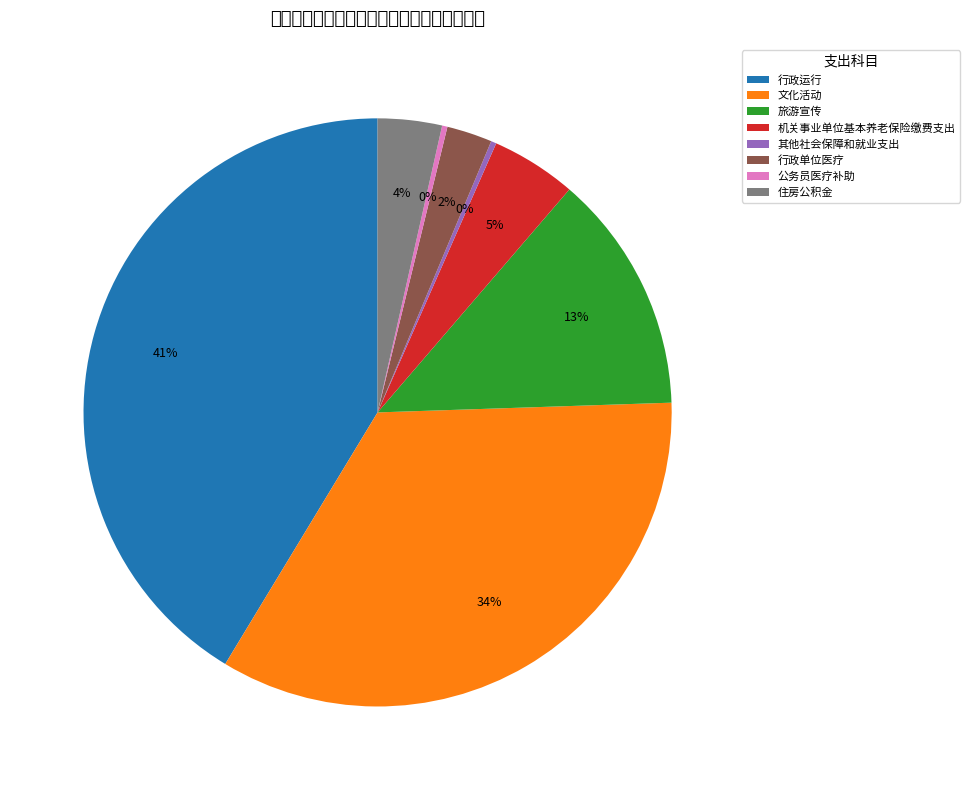

The 旅游宣传 slice represents 1% of the pie. True or false?

False